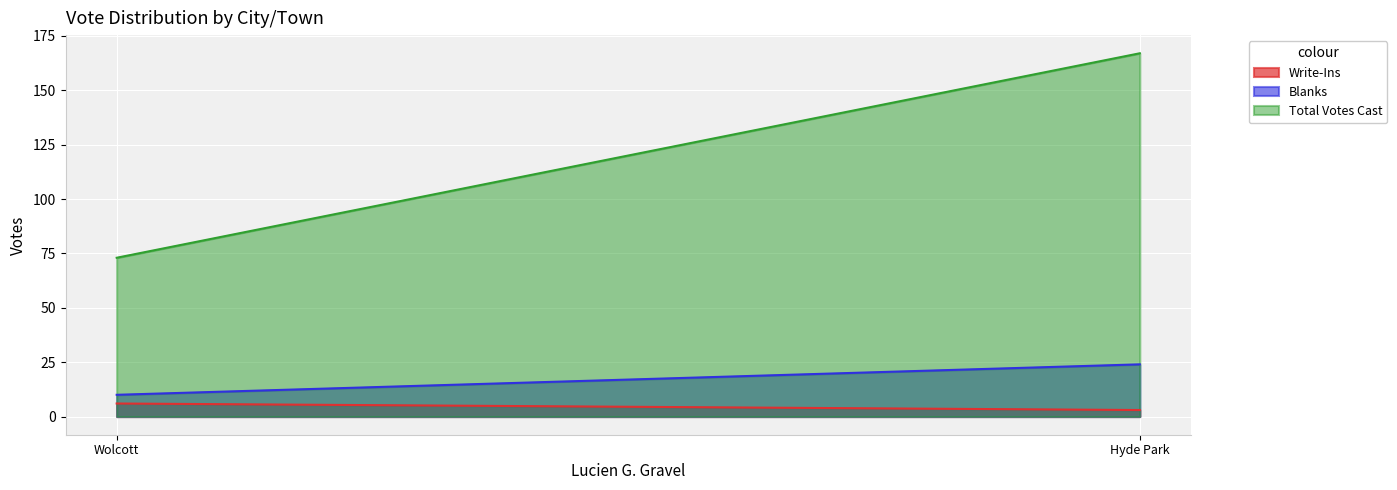

At which category is the sum across all series the highest?

Hyde Park